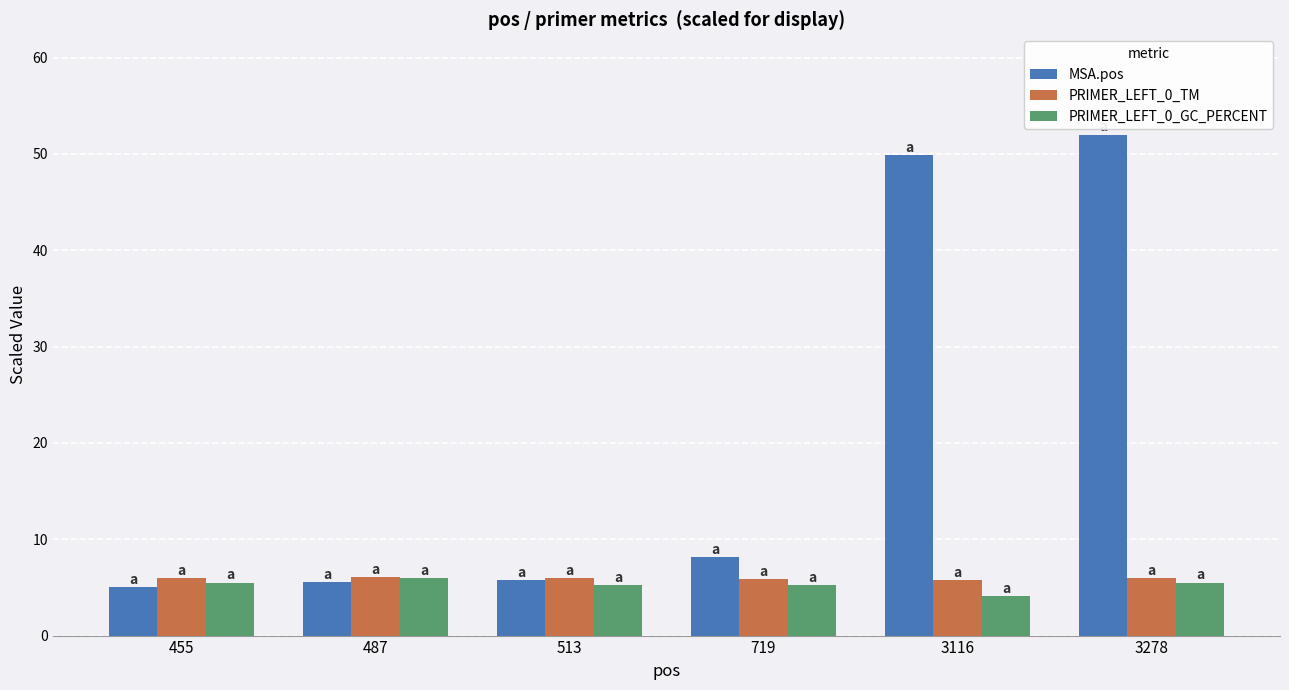

What is the value of the MSA.pos bar at the 2nd from the left?

5.5